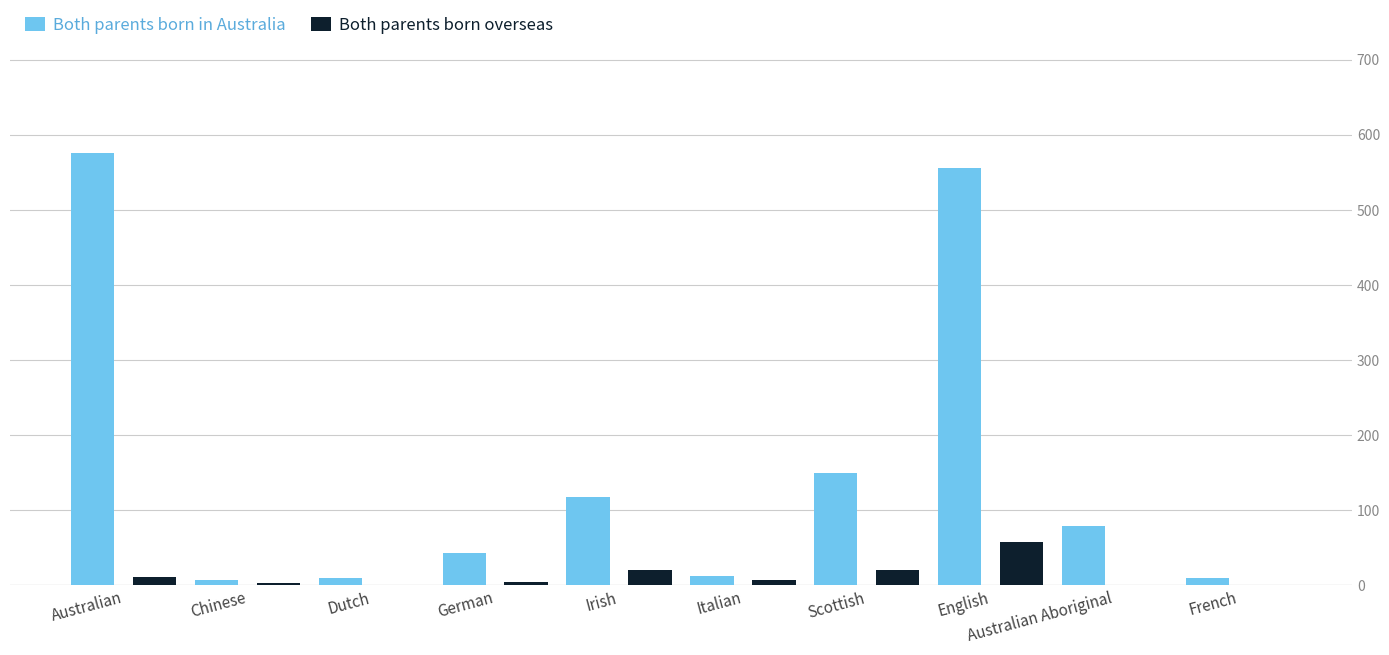

At which label is Both parents born in Australia closest to 291?

Scottish